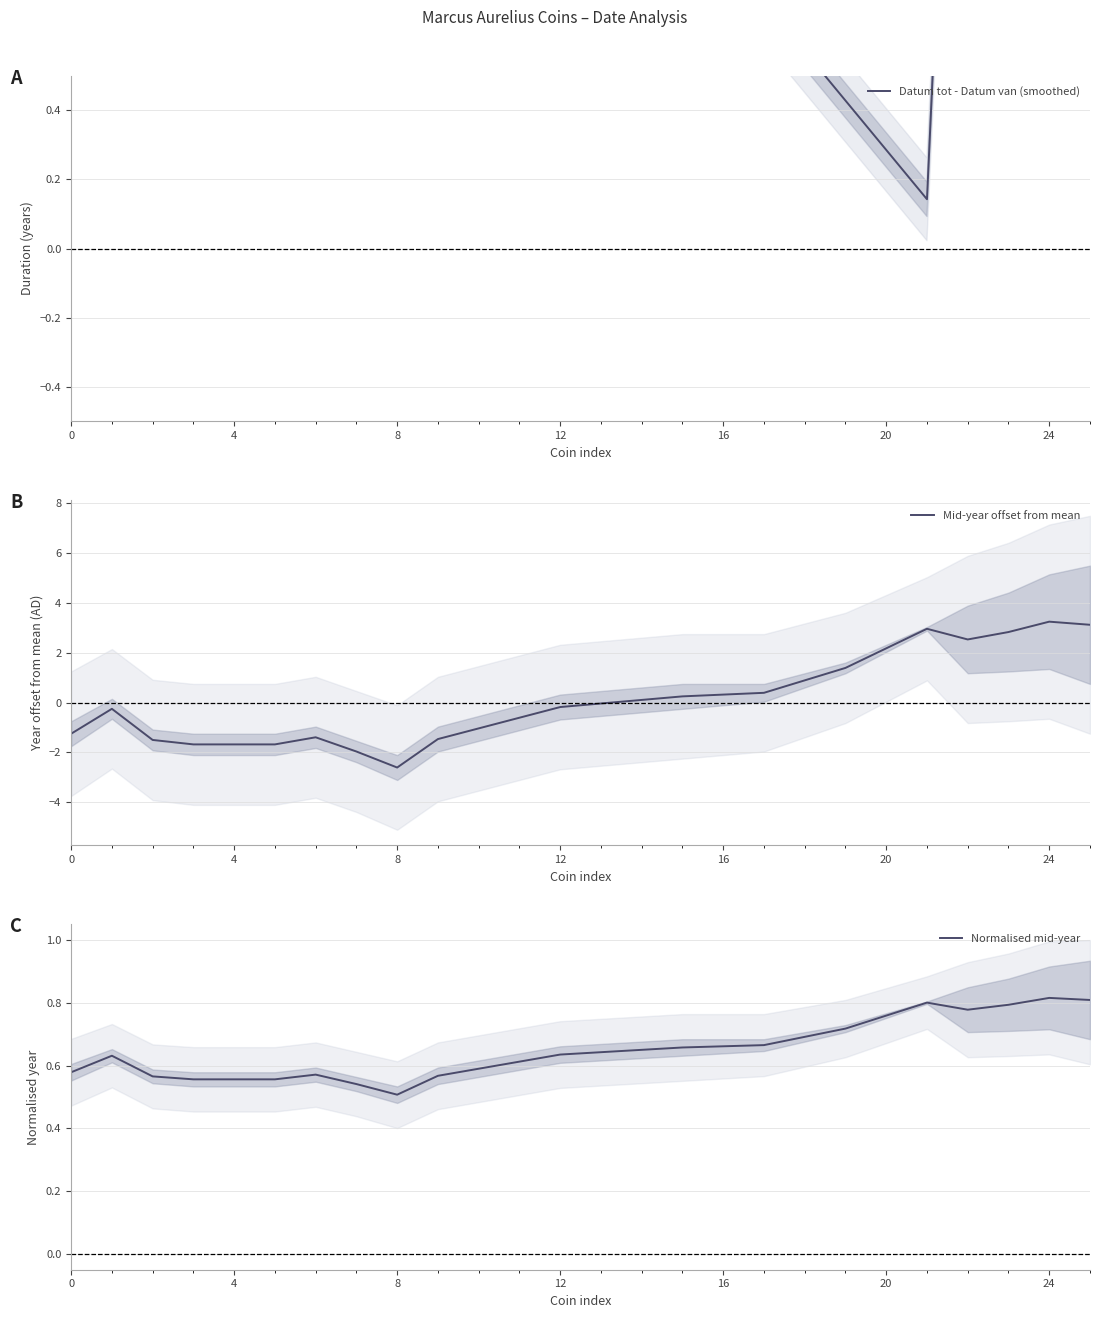

Which series ends up on top after the final intersection of Datum tot - Datum van (smoothed) and Mid-year offset from mean?

Datum tot - Datum van (smoothed)